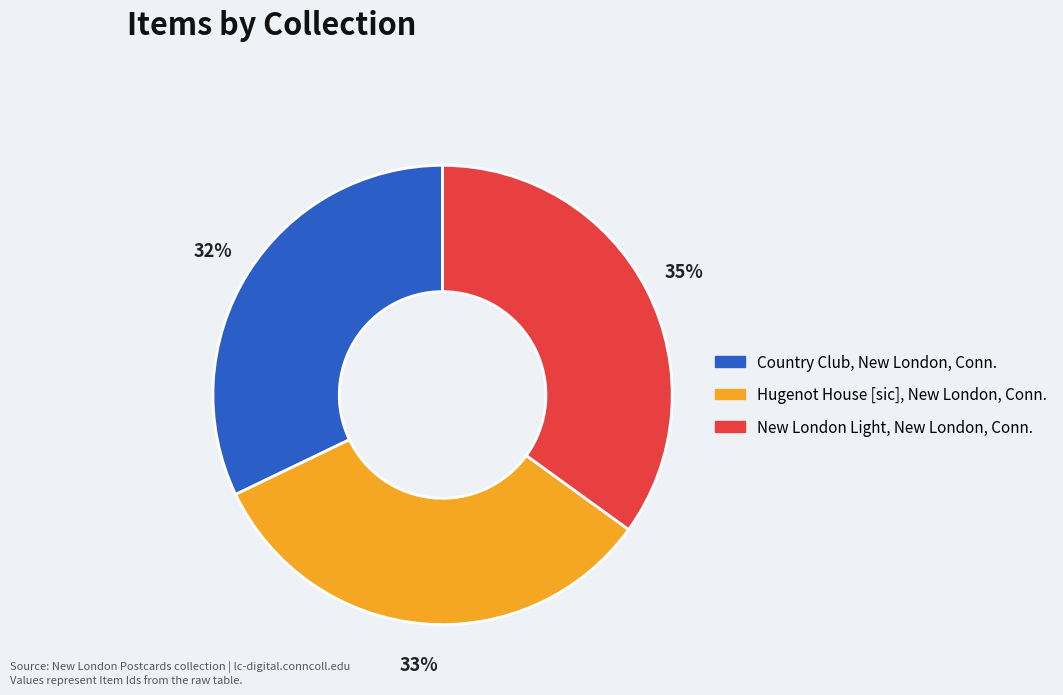

Between Country Club, New London, Conn. and New London Light, New London, Conn., which is larger?

New London Light, New London, Conn.